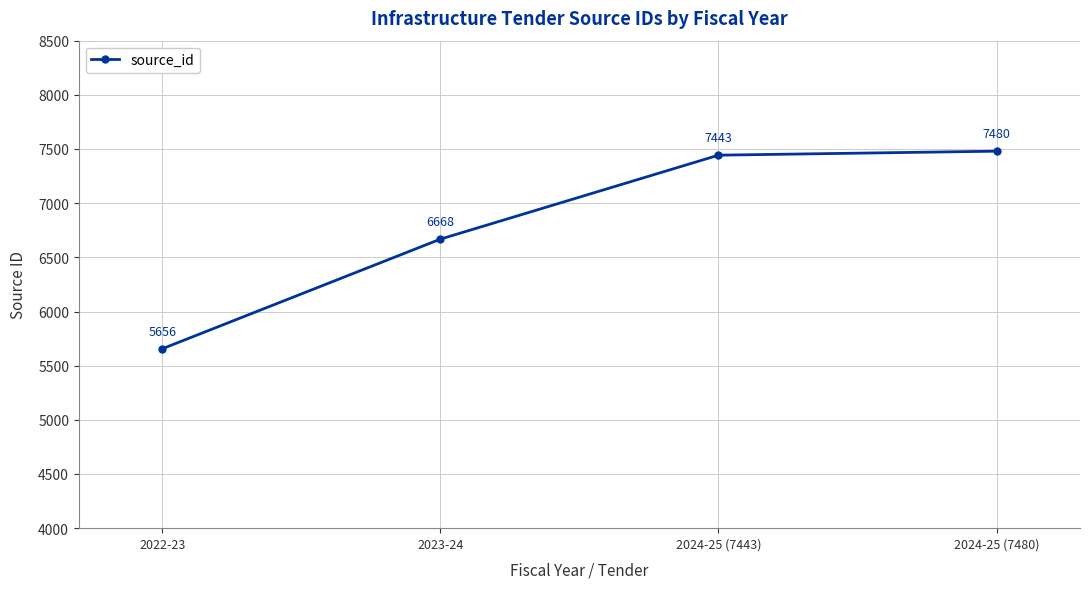

Where is the data nearest to the value 6568?

2023-24